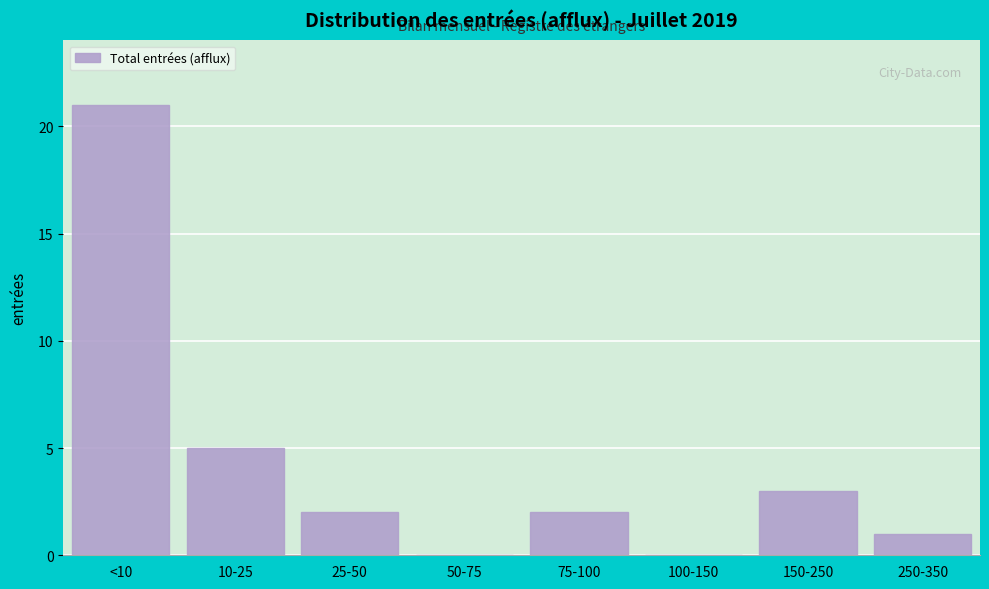

Reading left to right, list all the values displayed in this chart.

<10=21	10-25=5	25-50=2	50-75=0	75-100=2	100-150=0	150-250=3	250-350=1